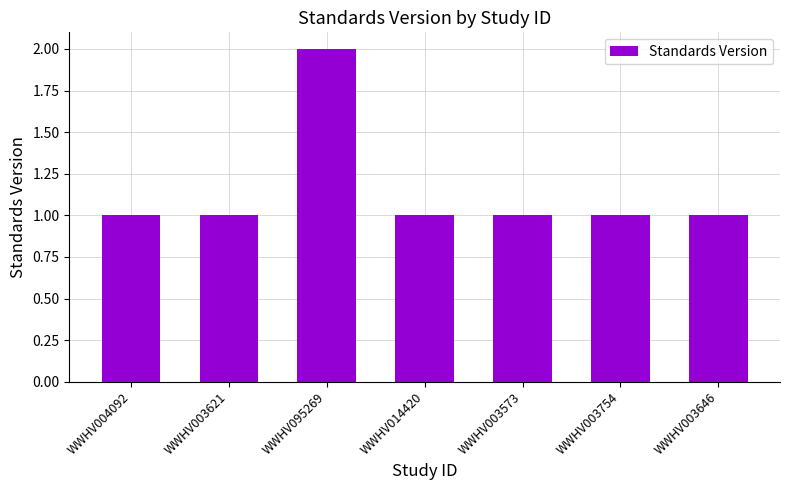

Which has a higher value, WWHV014420 or WWHV095269?

WWHV095269